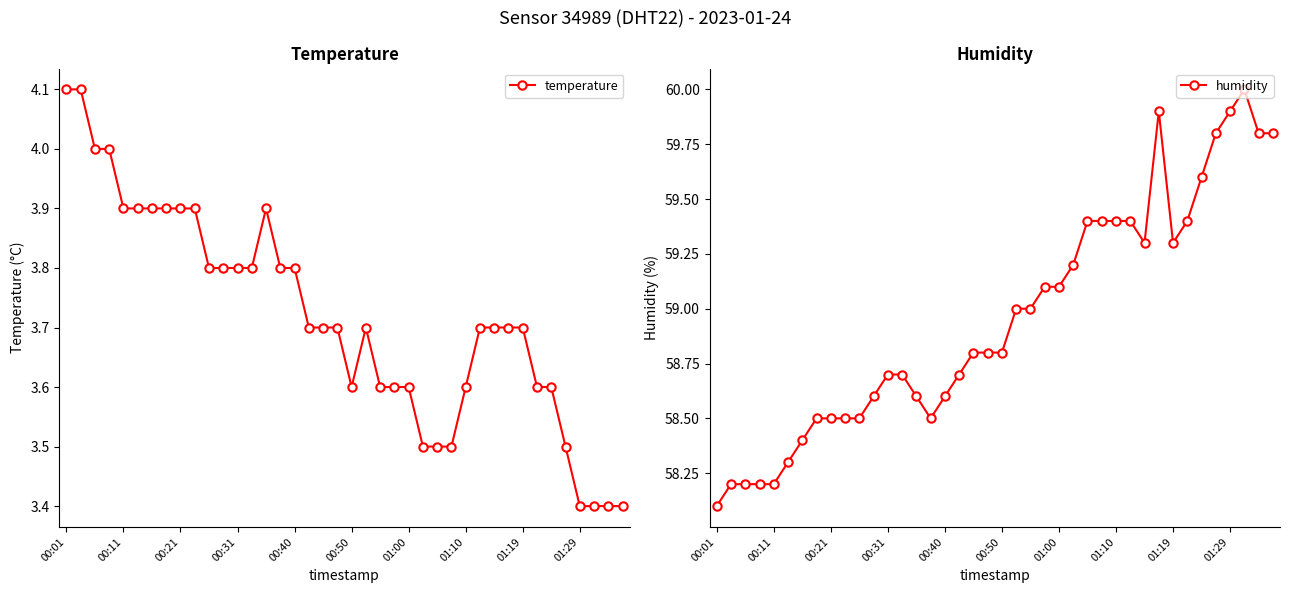

Which category has the highest value in the humidity series?

37